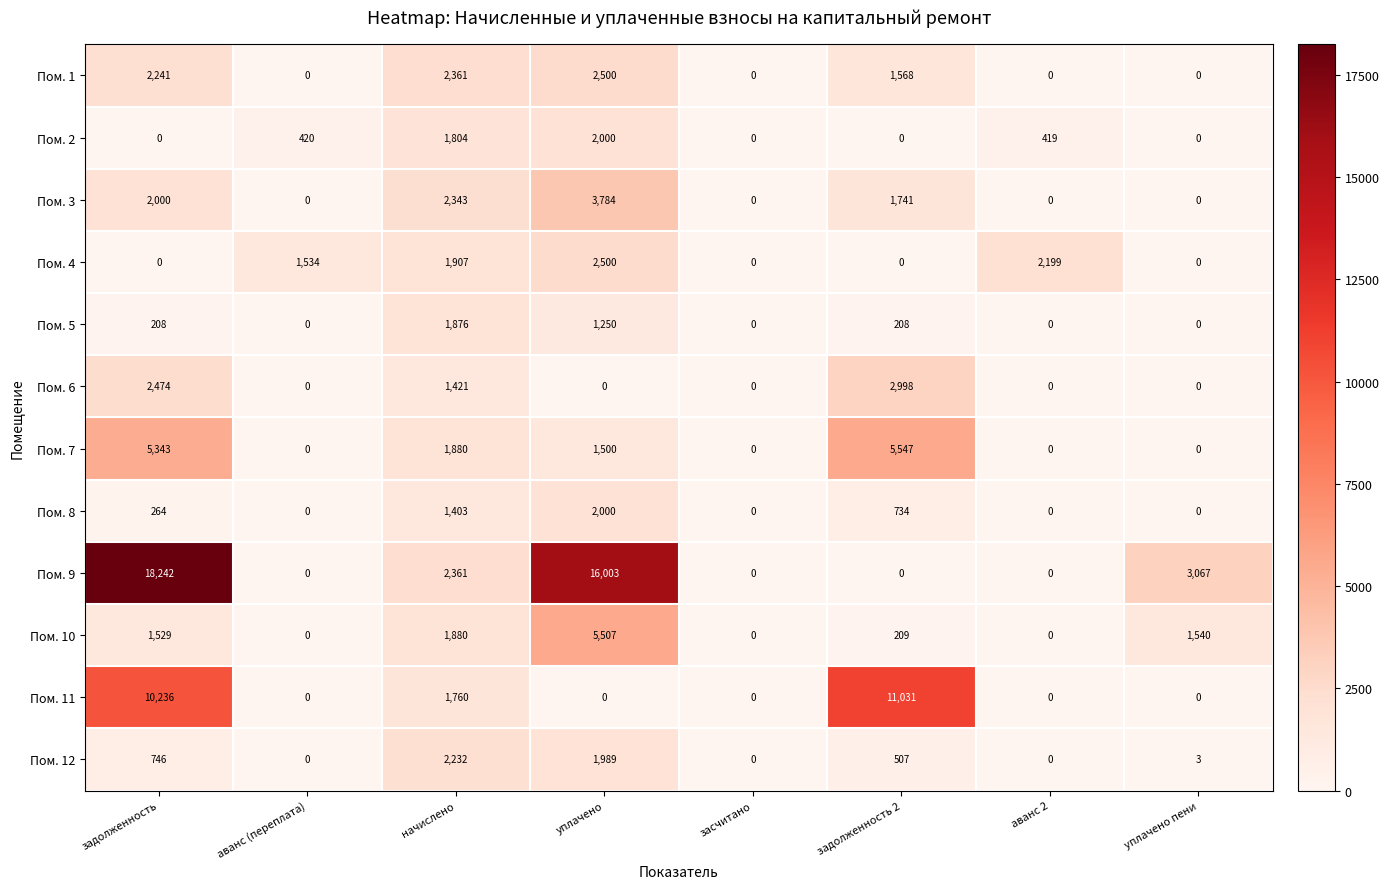

At which label is Пом. 12 closest to 1116?

задолженность